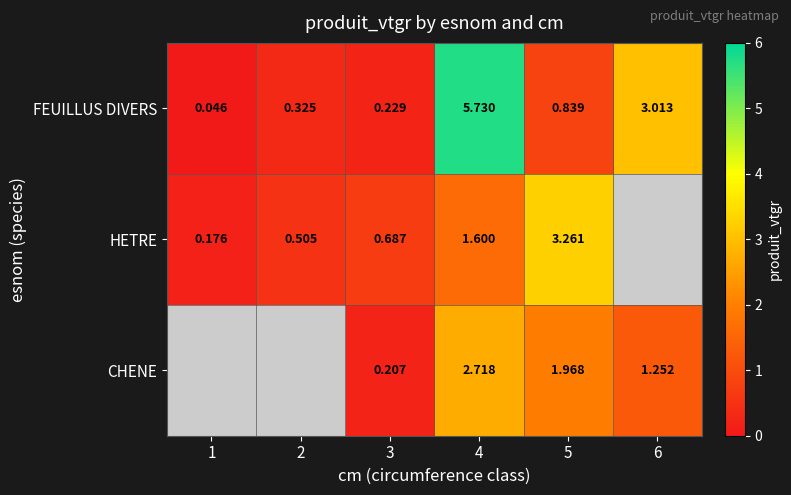

Between 4 and 5, which series saw the biggest shift?

FEUILLUS DIVERS